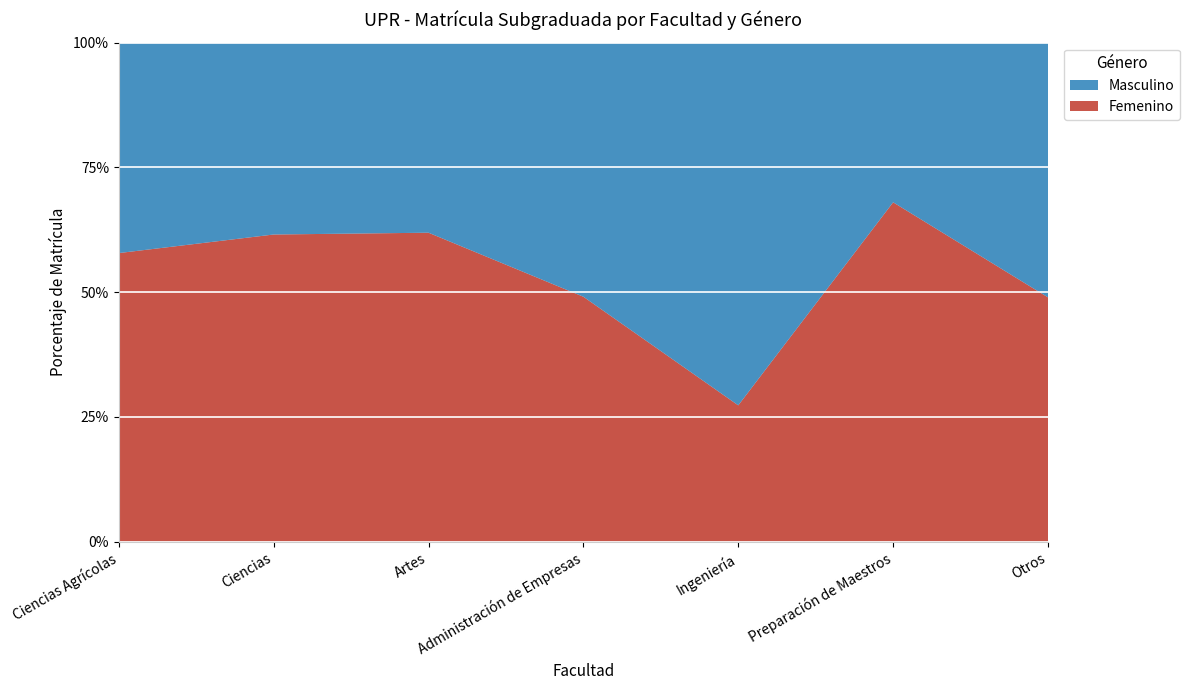

Reading right to left, extract all data points from this chart.

Femenino: Otros=70	Preparación de Maestros=17	Ingeniería=1319	Administración de Empresas=587	Artes=980	Ciencias=1631	Ciencias Agrícolas=968
Masculino: Otros=73	Preparación de Maestros=8	Ingeniería=3509	Administración de Empresas=609	Artes=603	Ciencias=1019	Ciencias Agrícolas=706